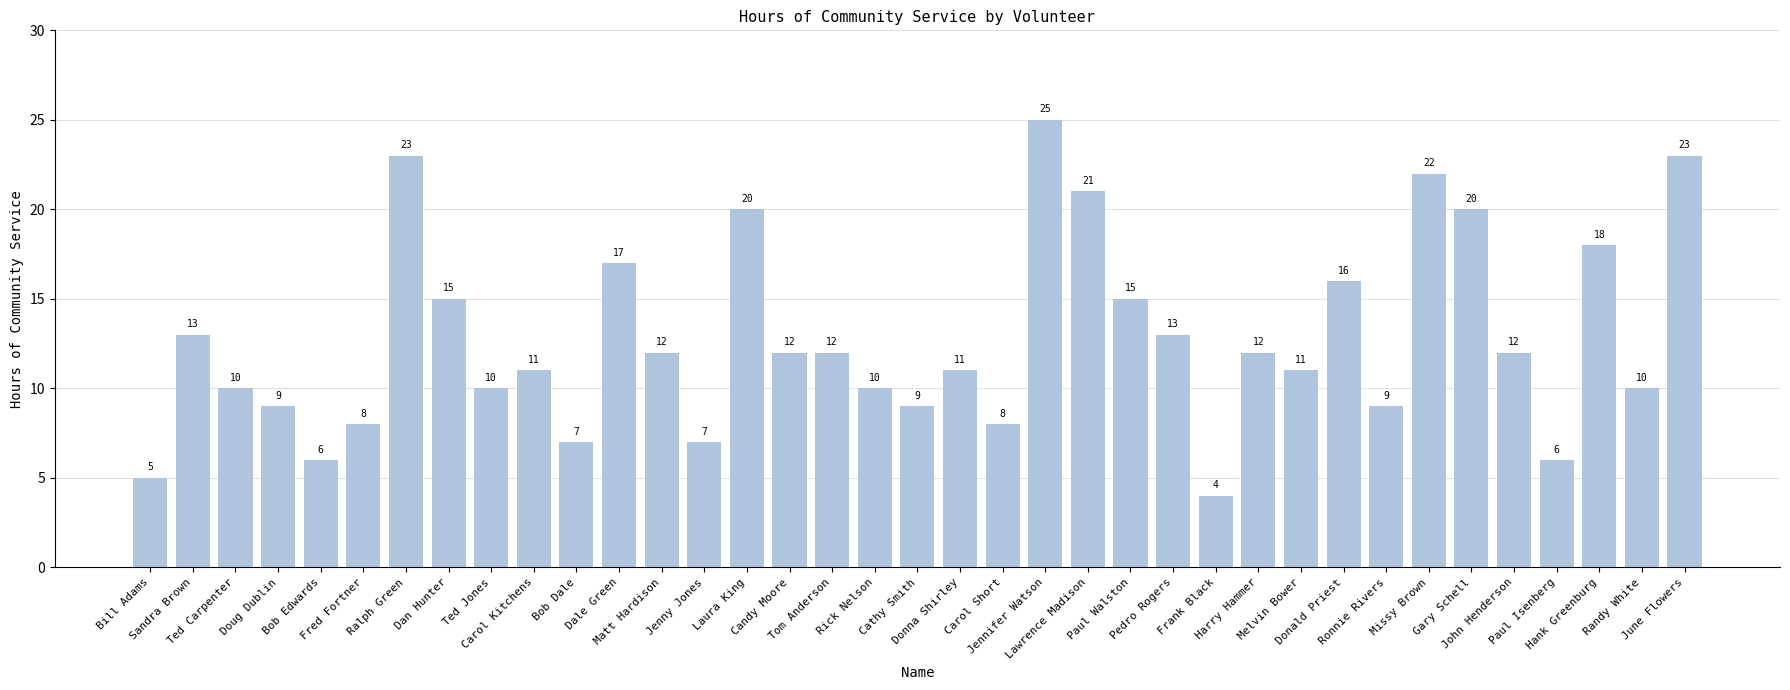

What is the ratio of the value at Bob Edwards to the value at Hank Greenburg?

0.3